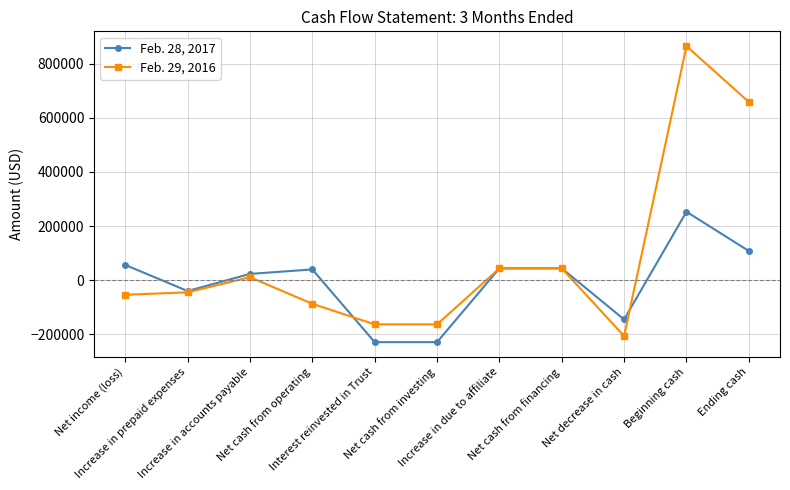

What is the label of the 10th point from the right?

Increase in prepaid expenses